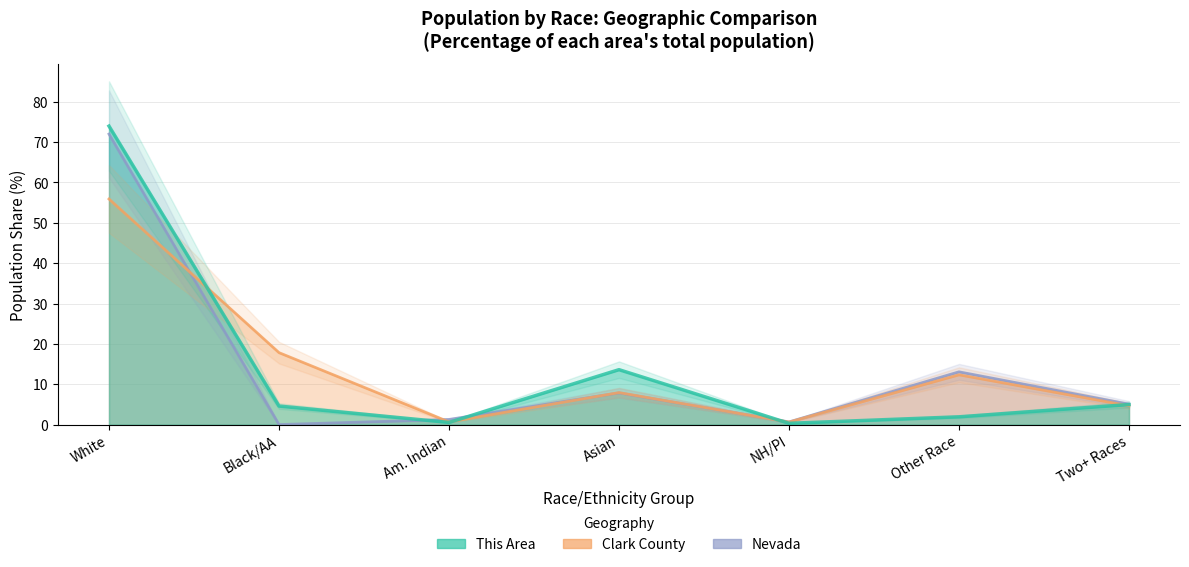

What is the maximum value shown in the chart?

73.9